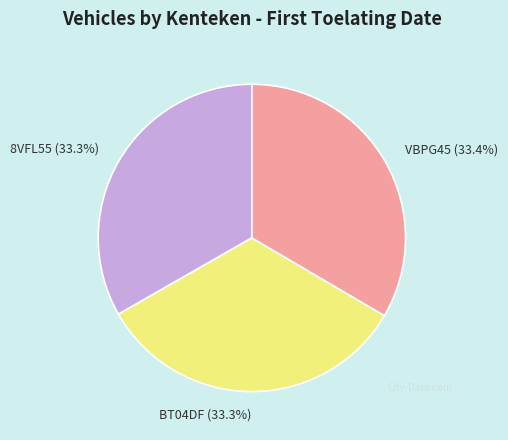

Count the number of slices in the pie.

3